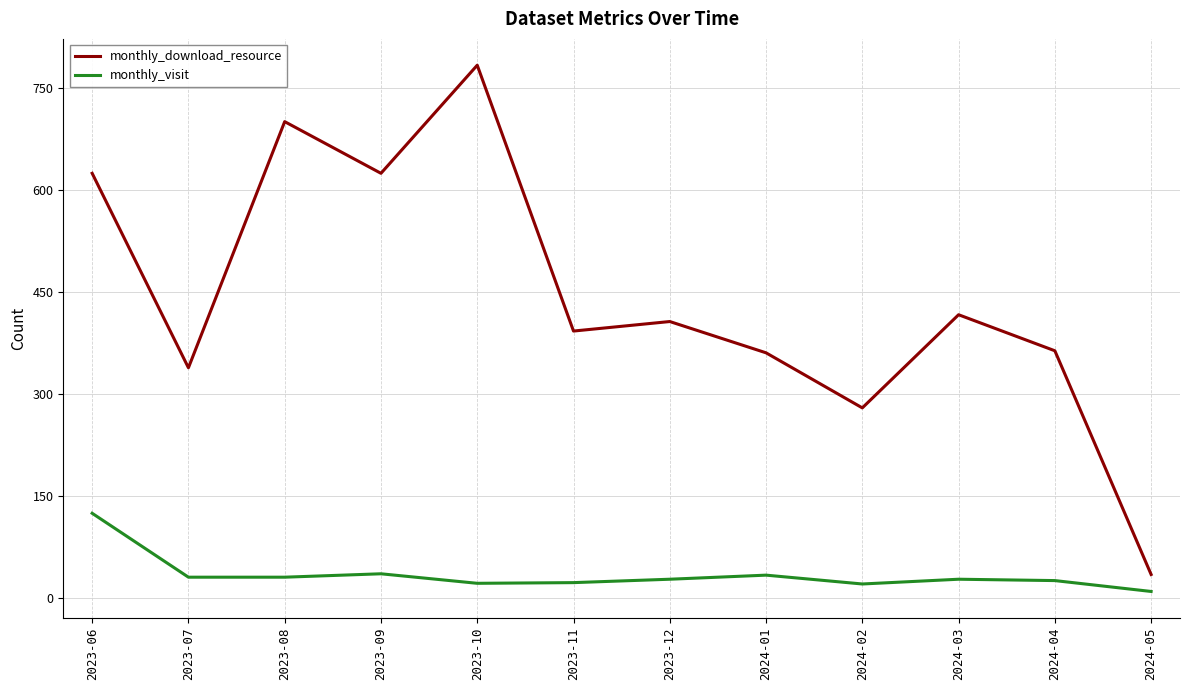

What is the average value of the monthly_download_resource series?

443